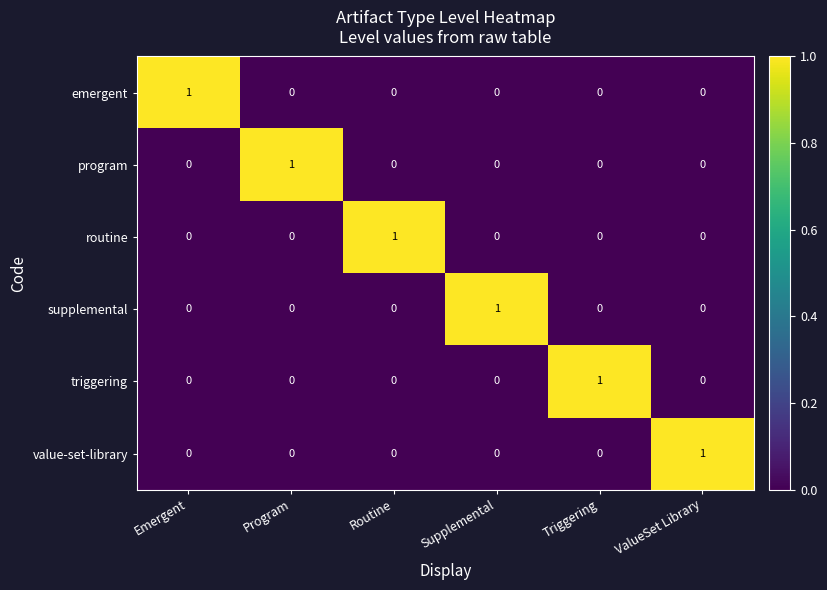

At how many categories does at least one series exceed 0?

6